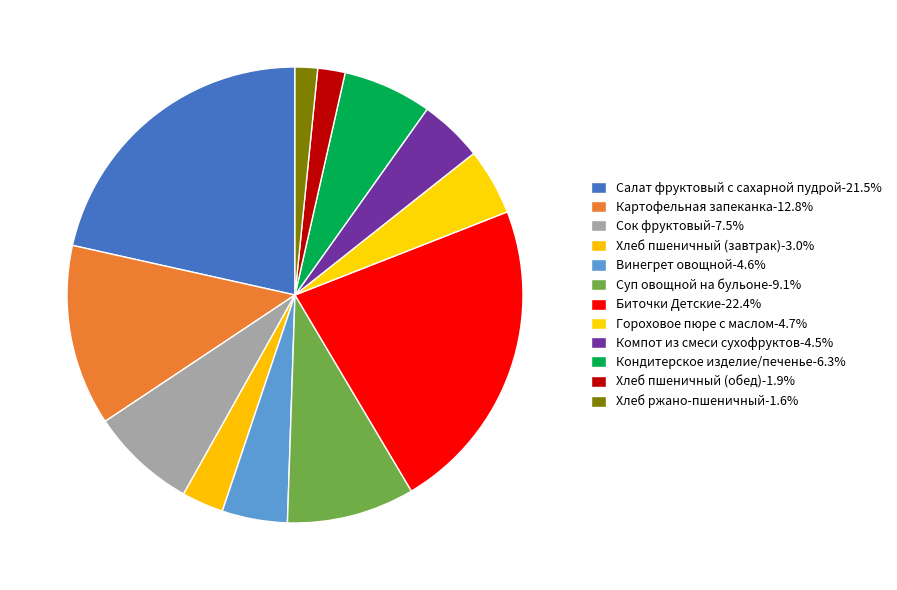

How many slices are in this pie chart?

12